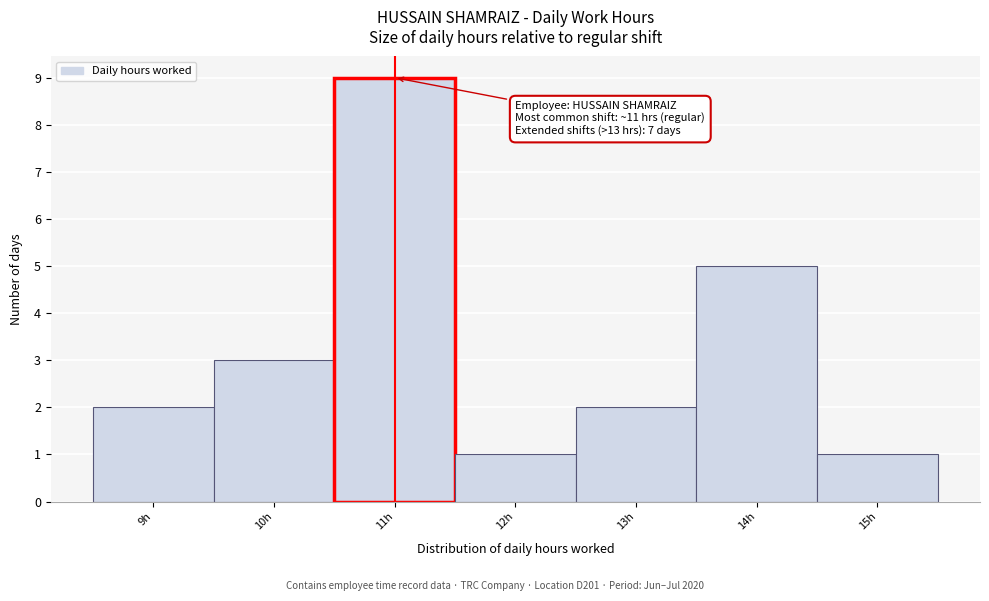

Reading left to right, transcribe all the data shown in this chart.

9h=2	10h=3	11h=9	12h=1	13h=2	14h=5	15h=1